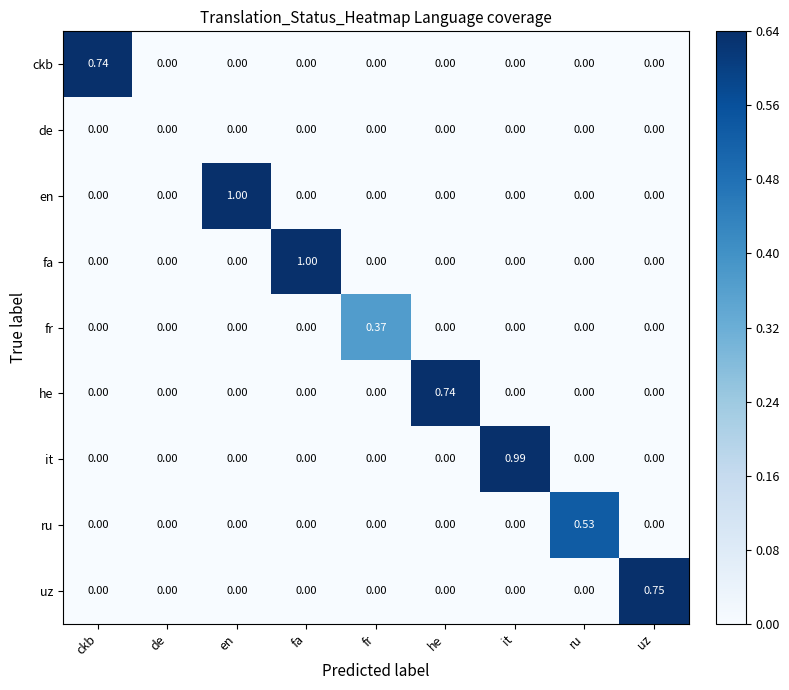

Between fa and uz, which series saw the biggest shift?

fa